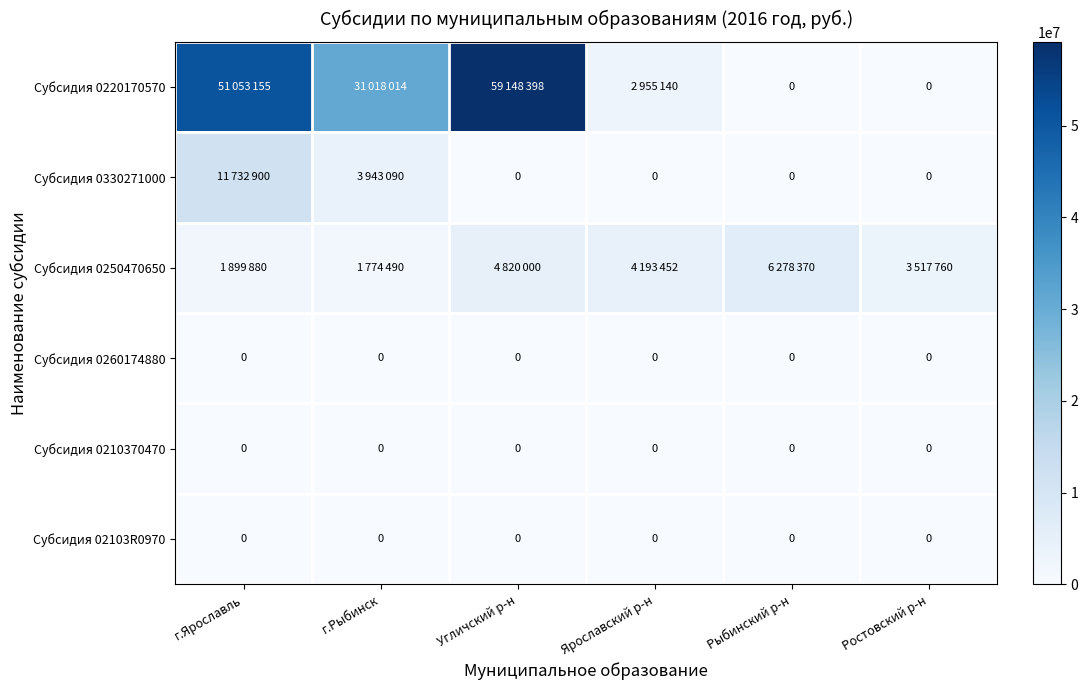

True or false: Субсидия 0260174880 has a value of 0 at Угличский р-н.

True